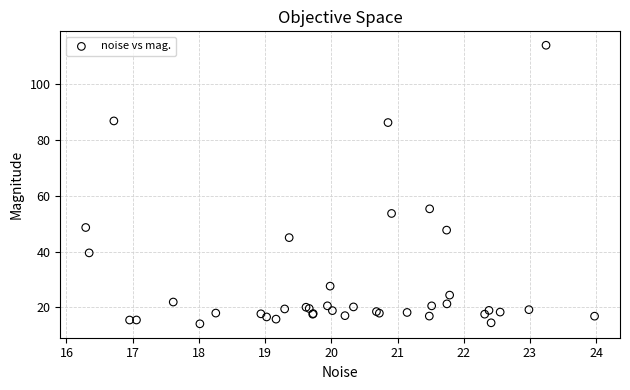

What Y value in the scatter plot is closest to 64?

55.3